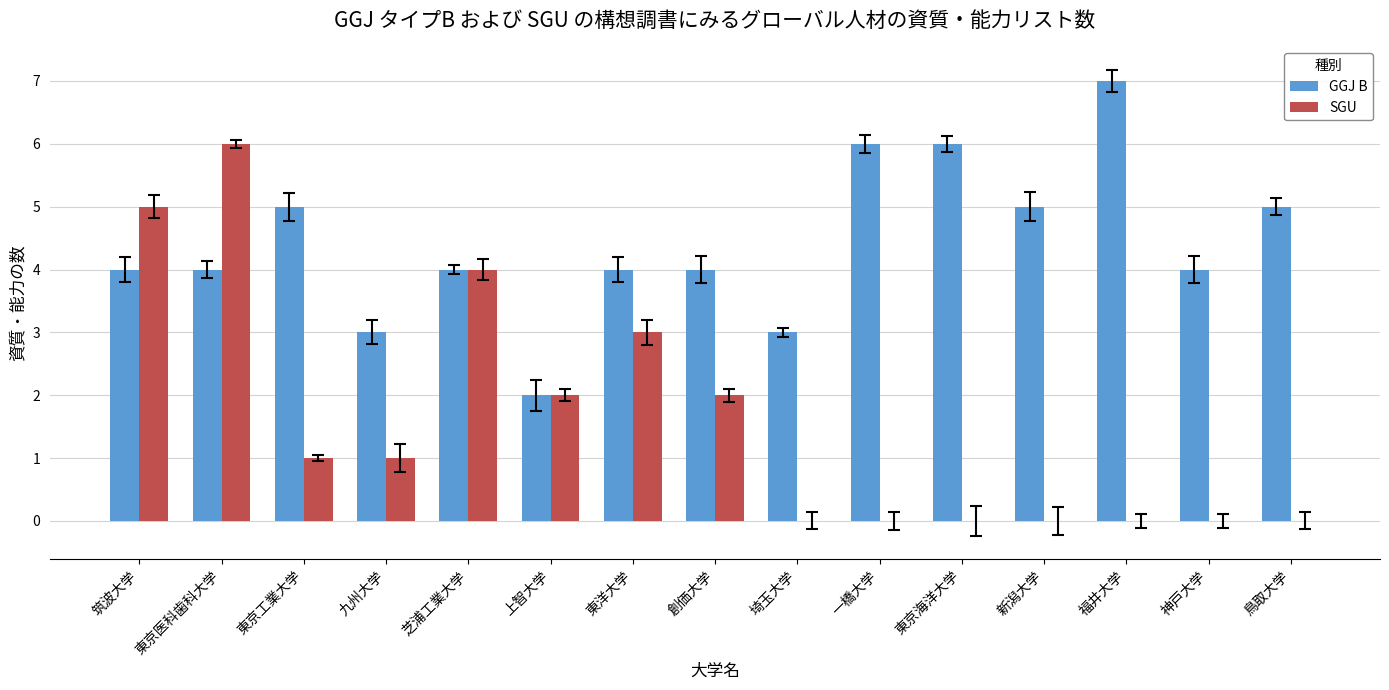

What is the sum of all SGU values?

24